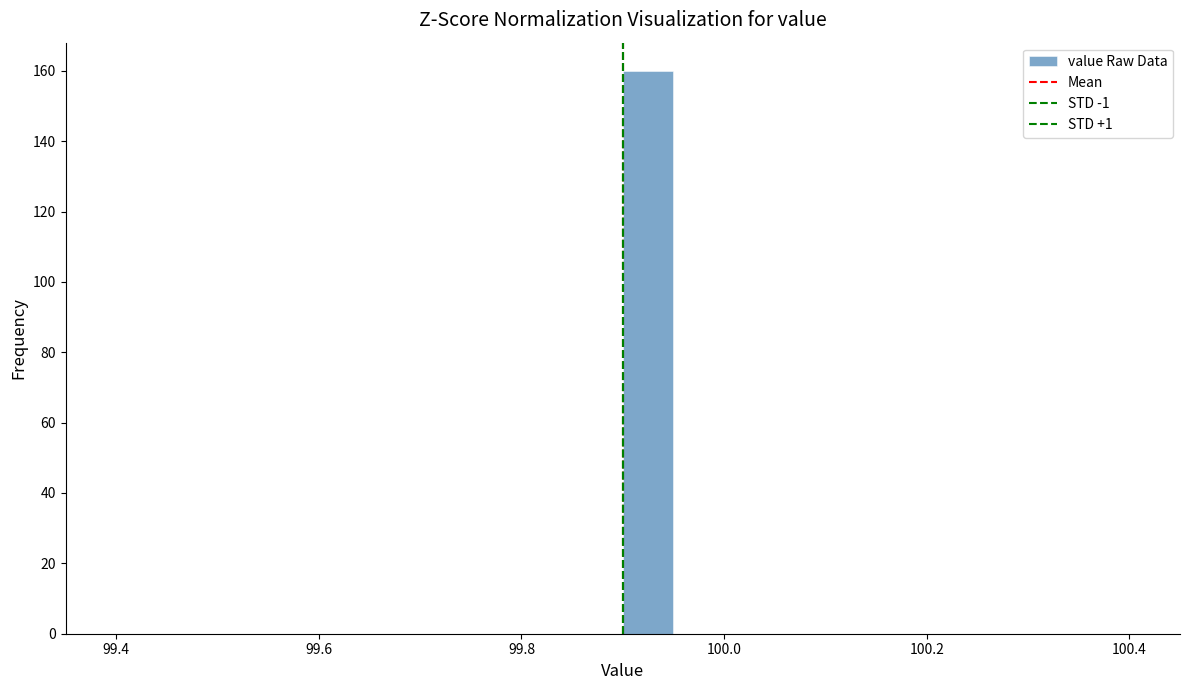

Around what value on the x-axis is the tallest bar? Give the approximate position of its centre, as read against the axis.

99.92